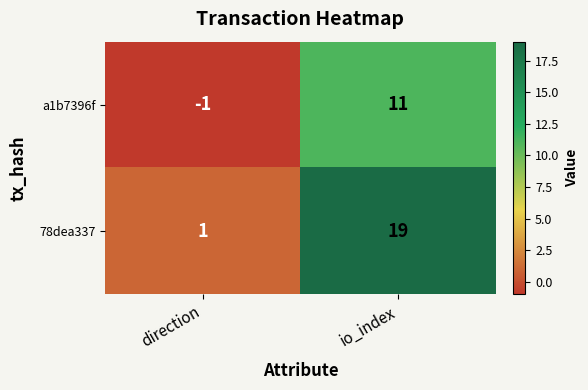

Which series has the largest total across all categories?

78dea337